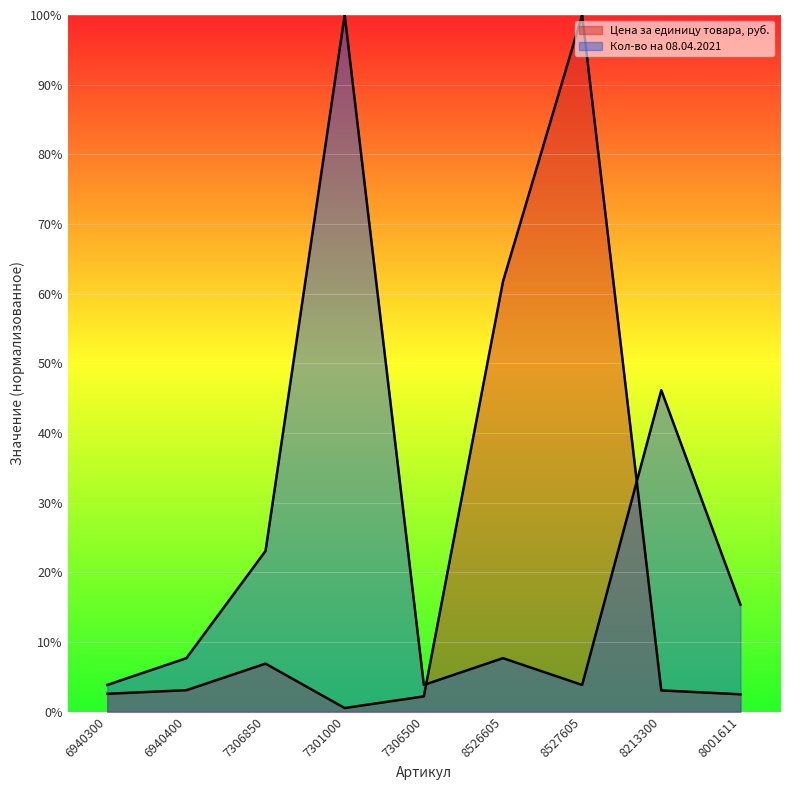

Reading right to left, what are all the values shown in this chart?

Цена за единицу товара, руб.: 2.5	3.1	100.0	61.8	2.2	0.5	6.9	3.1	2.6
Кол-во на 08.04.2021: 15.4	46.2	3.8	7.7	3.8	100.0	23.1	7.7	3.8